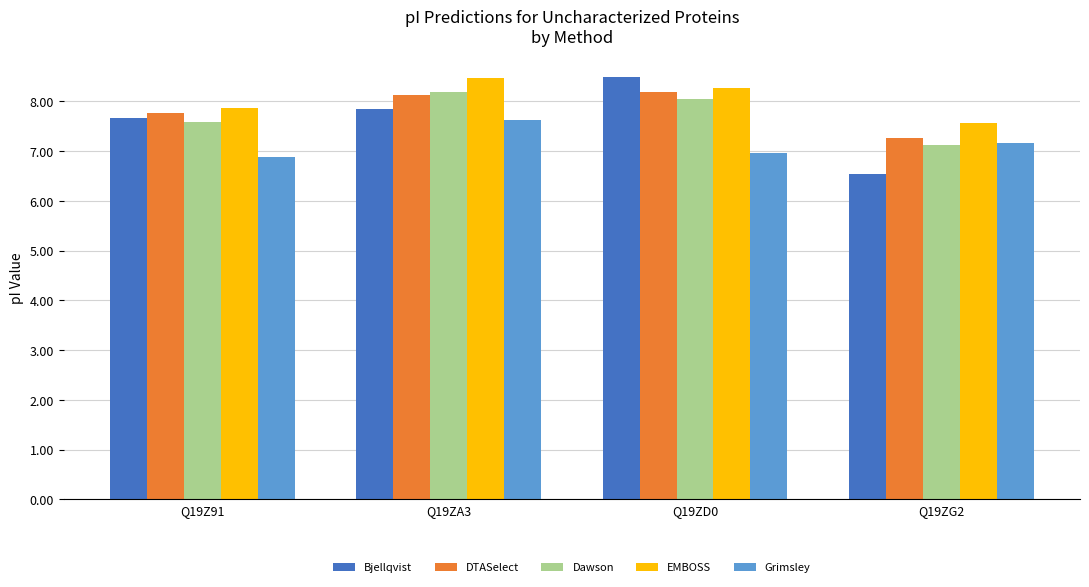

What is the label of the 1st bar from the left?

Q19Z91